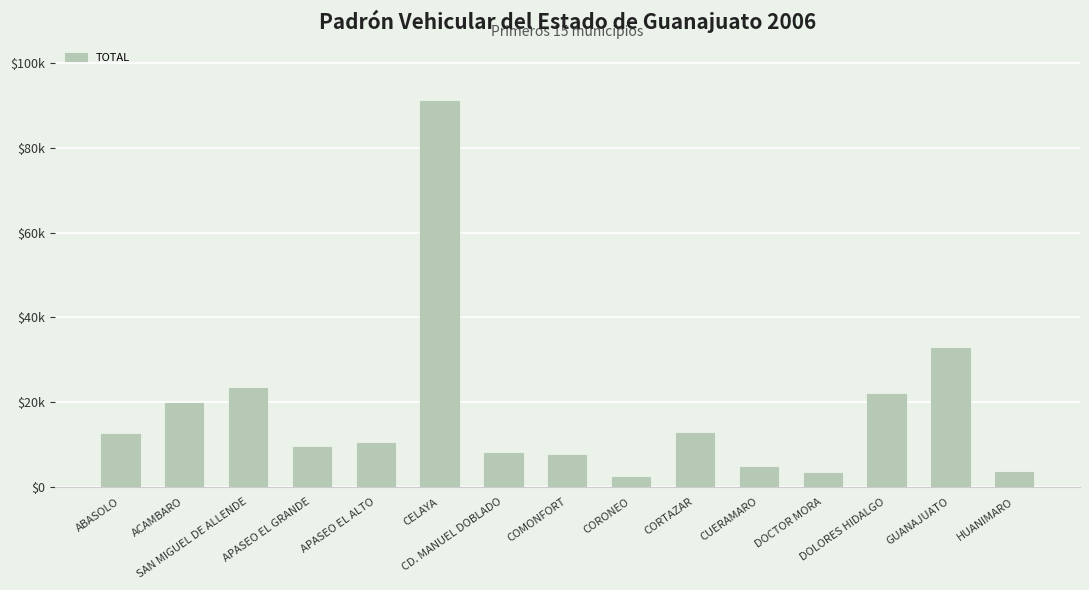

Are the bars horizontal?

No